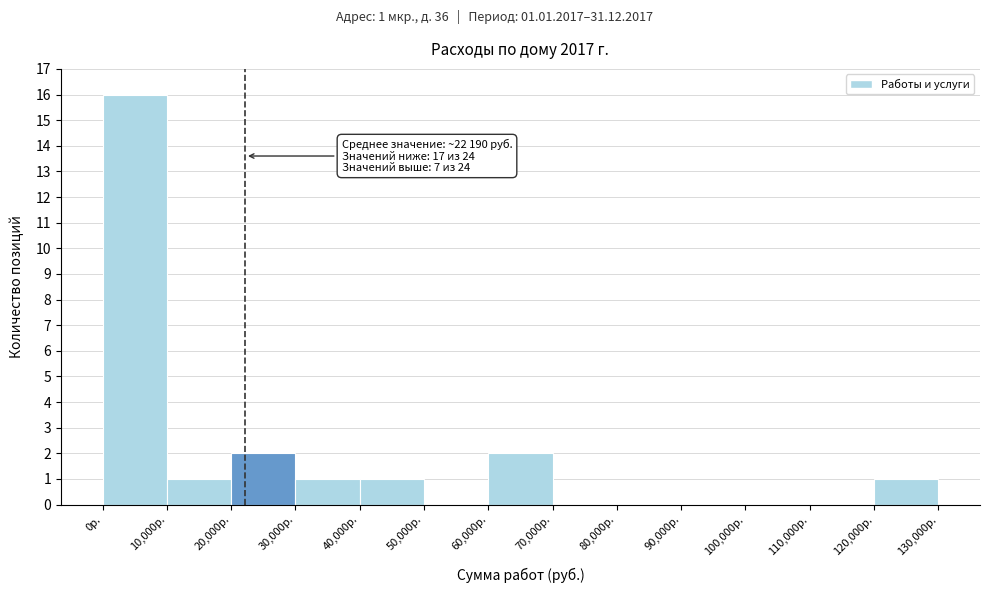

Which range on the x-axis has the tallest bar?

0 to 10000